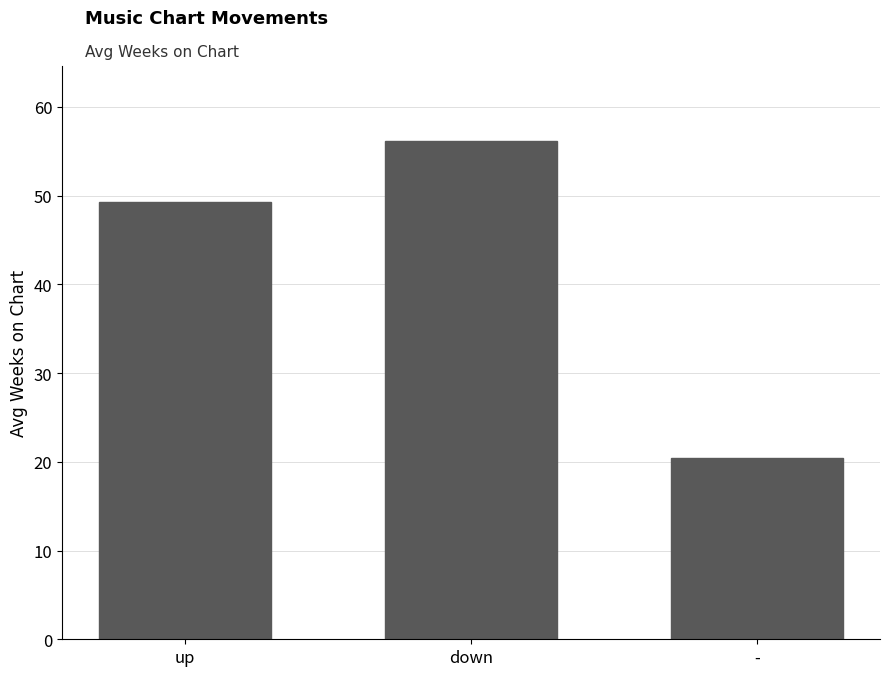

At which label is the value closest to 38?

up